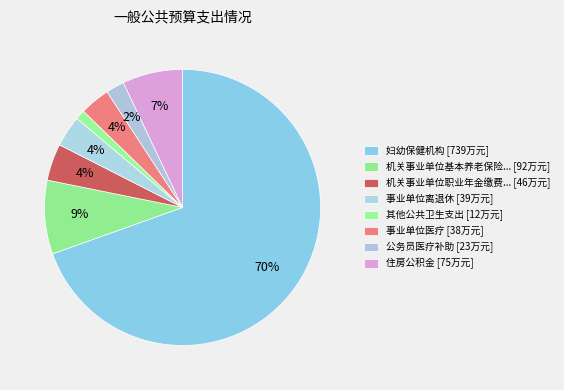

Count the number of slices in the pie.

8